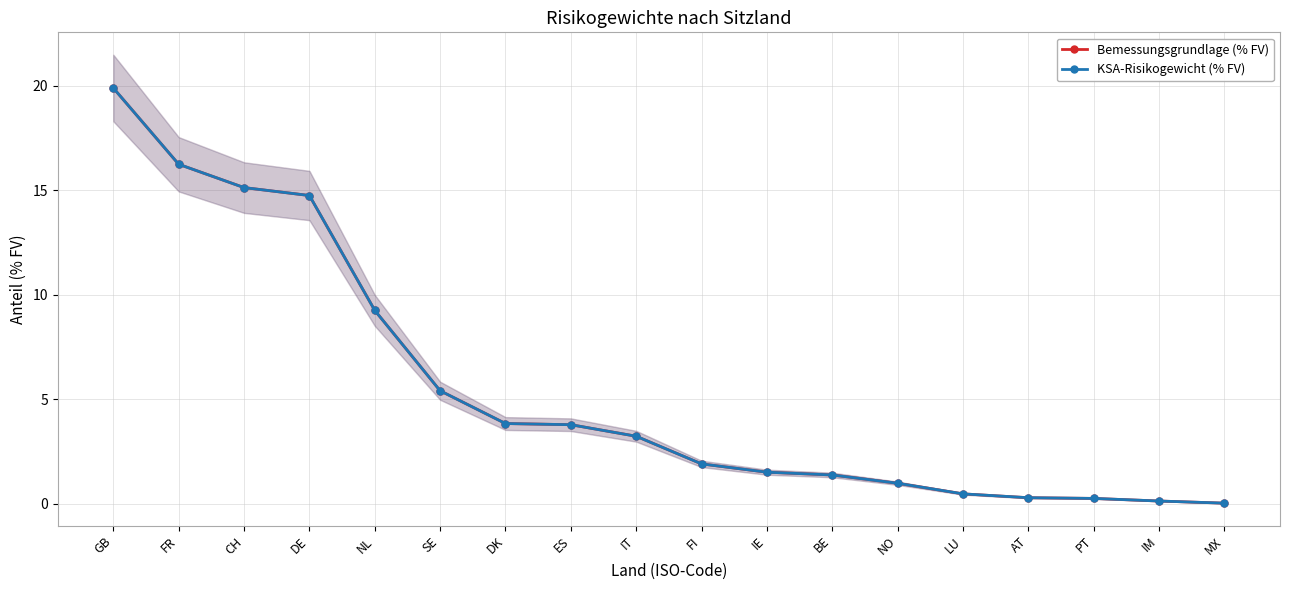

What are all the series names shown in the legend?

Bemessungsgrundlage (% FV), KSA-Risikogewicht (% FV)